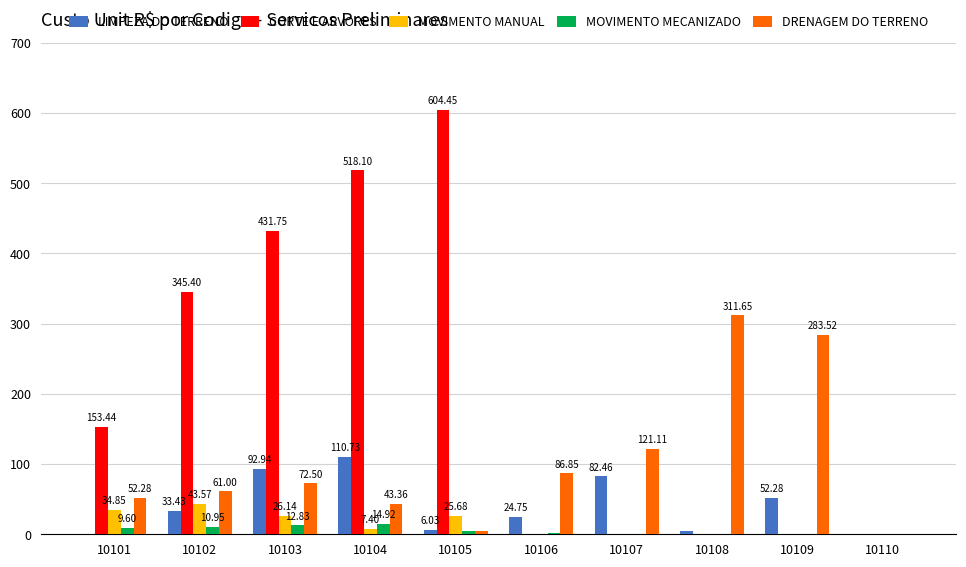

How many data points does each series have?

10